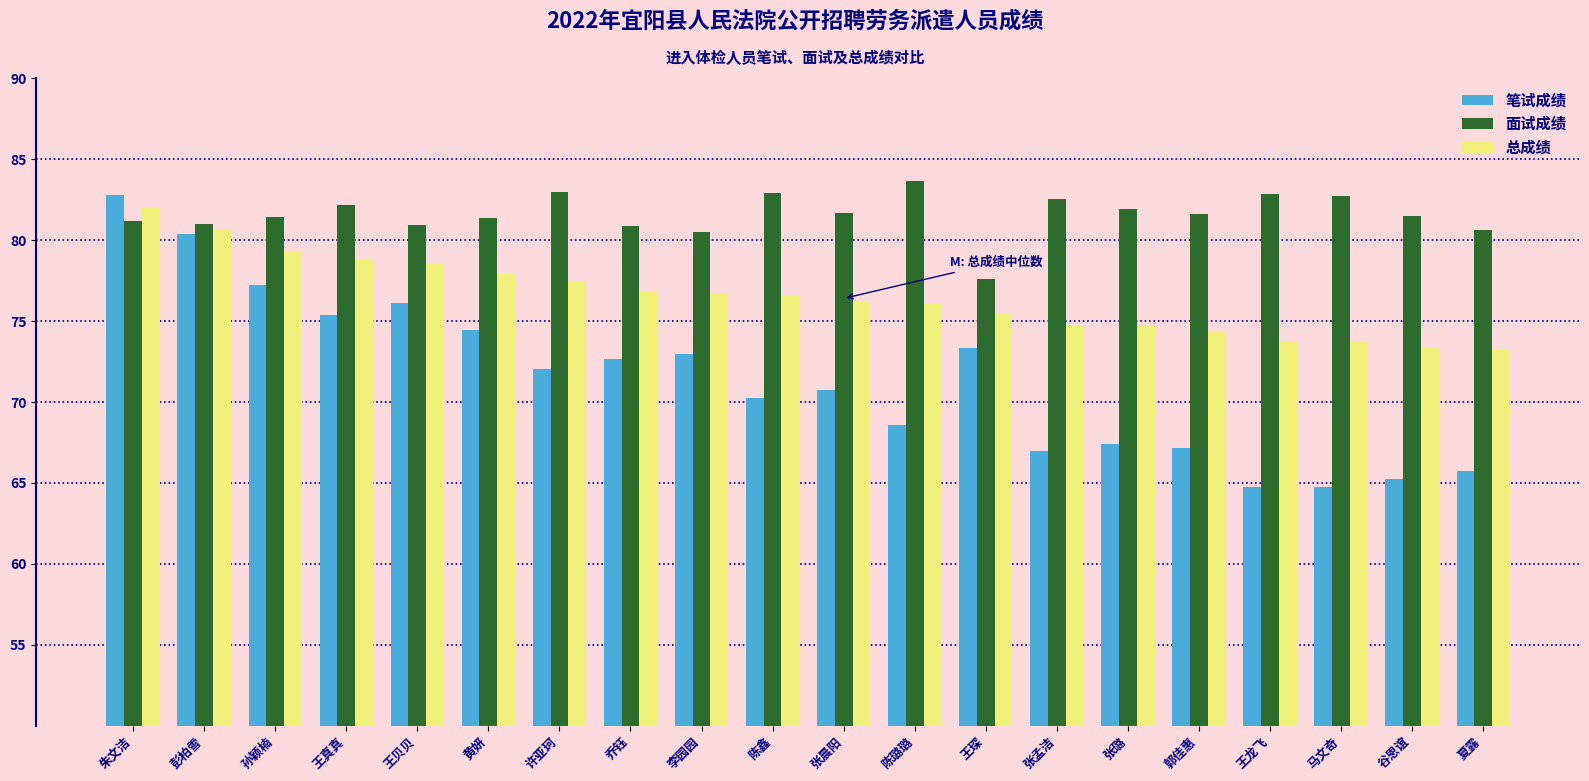

What is the difference between the second highest and minimum values in the 面试成绩 series?

5.3